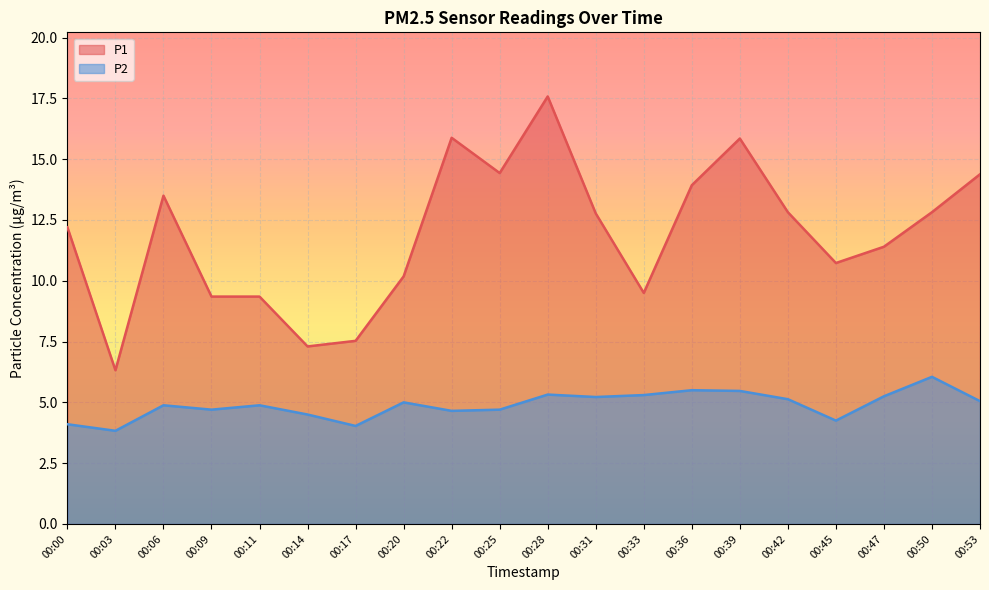

Which series changed the most between 00:28 and 00:50?

P1